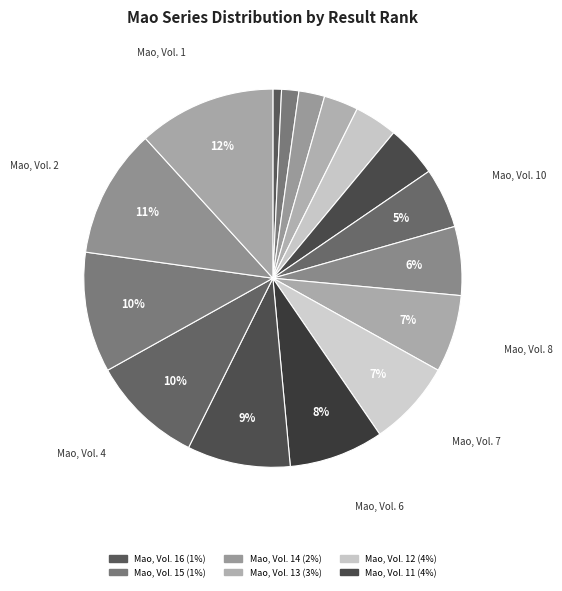

How many segments does this pie chart have?

16